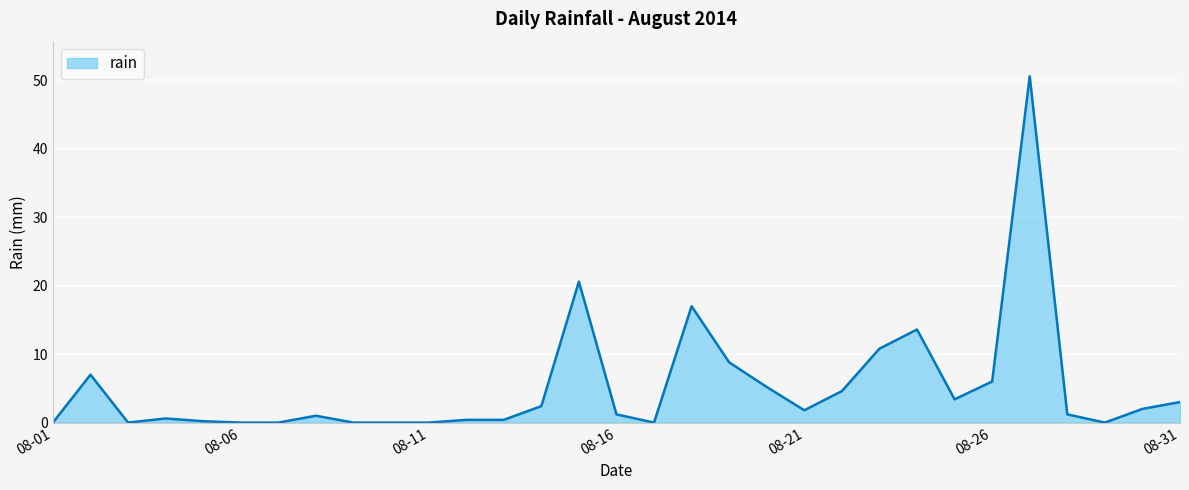

What is the greatest value displayed?

50.6